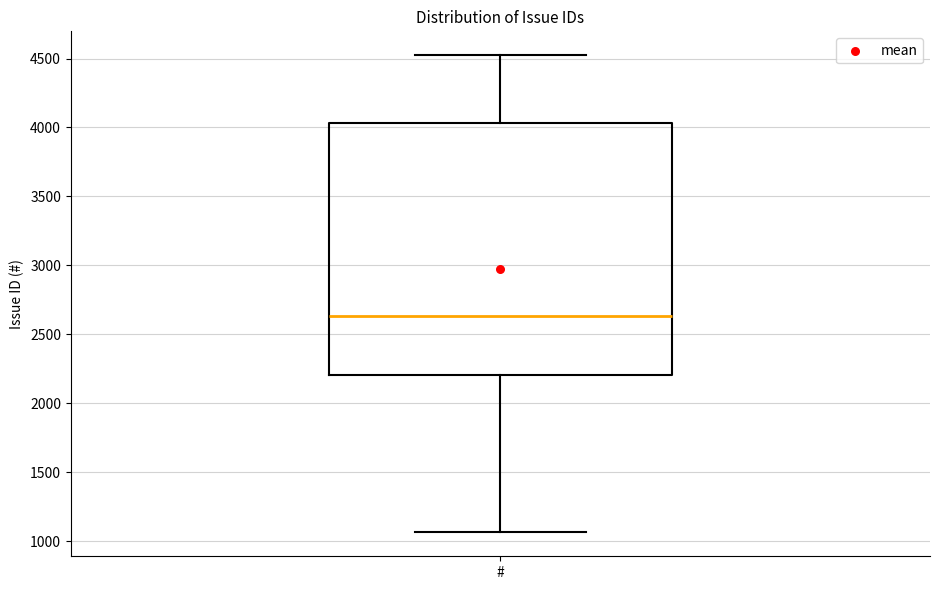

Where is the lower edge of the box for # on the y-axis? The values are not printed on the chart, so give them approximately, as read against the axis.

2200